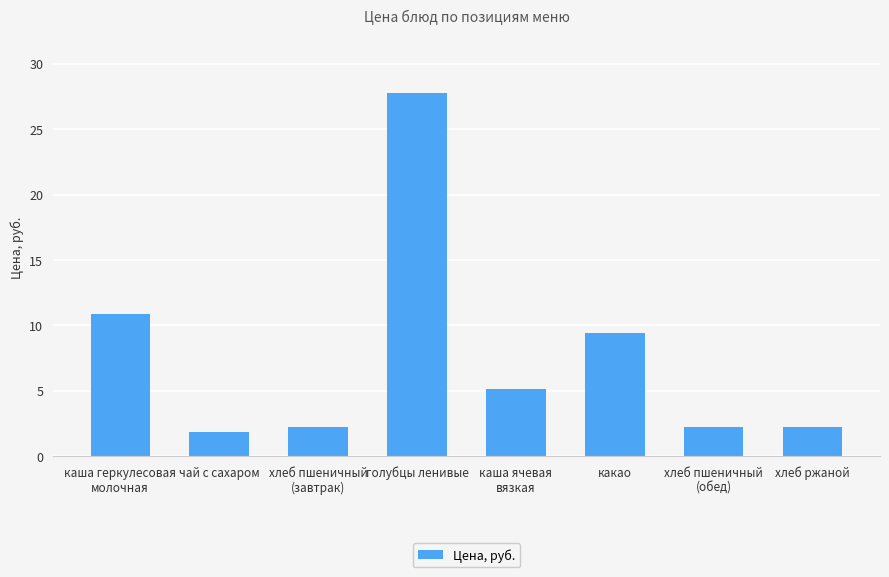

Are the bars grouped side by side (vs. stacked)?

No